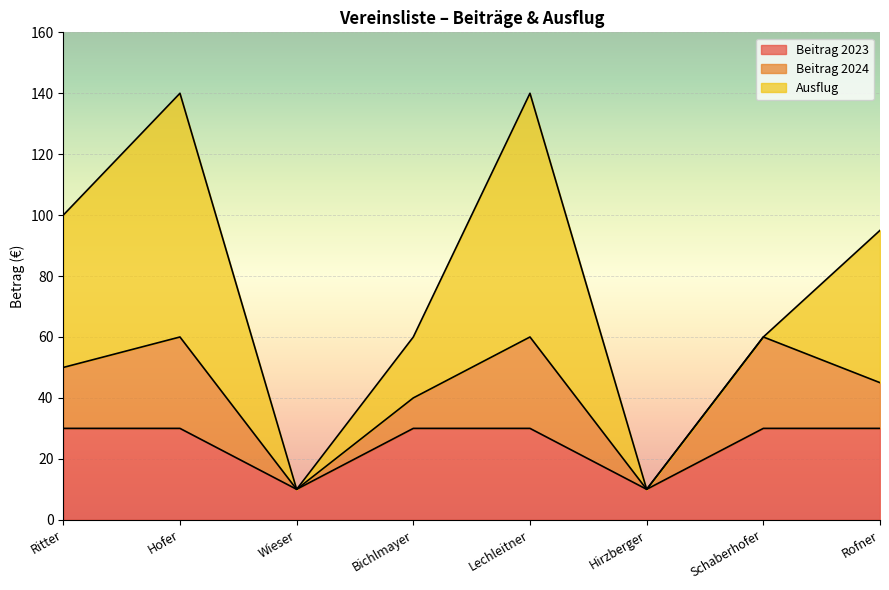

At which category does Beitrag 2023 reach its first local valley?

Wieser